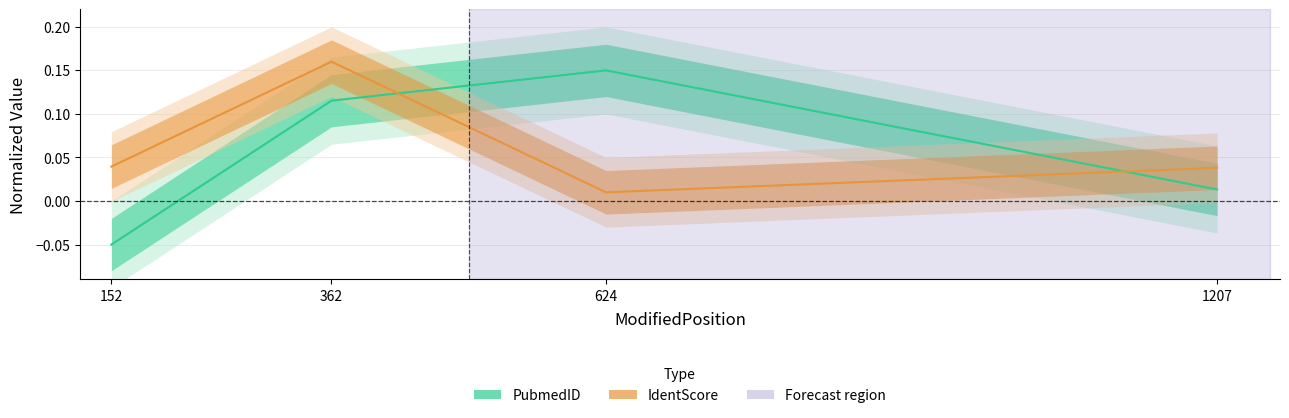

At which category does IdentScore reach its first local valley?

624